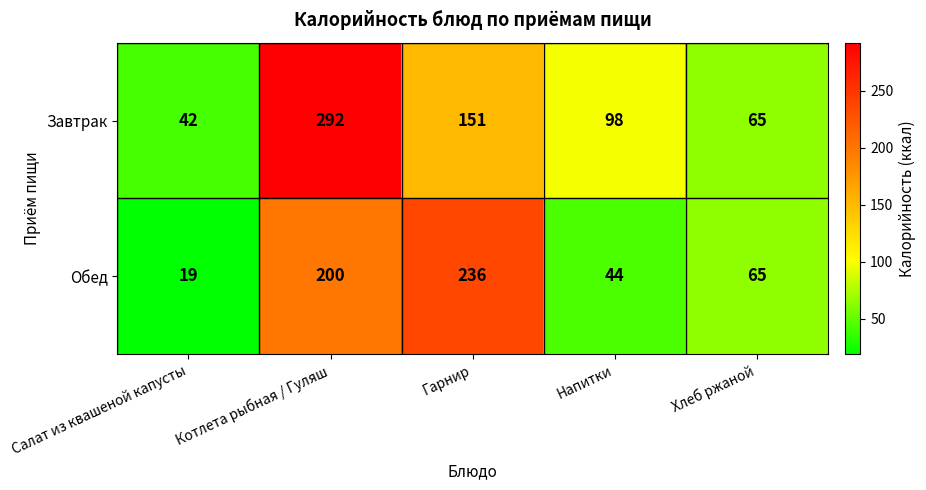

Which series has the largest total across all categories?

Завтрак